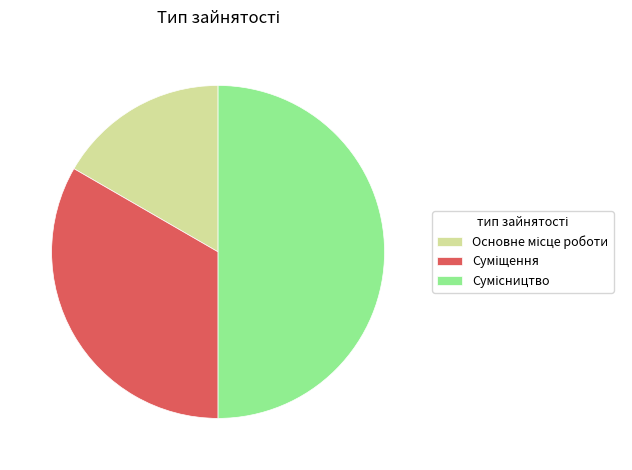

How many slices are in this pie chart?

3